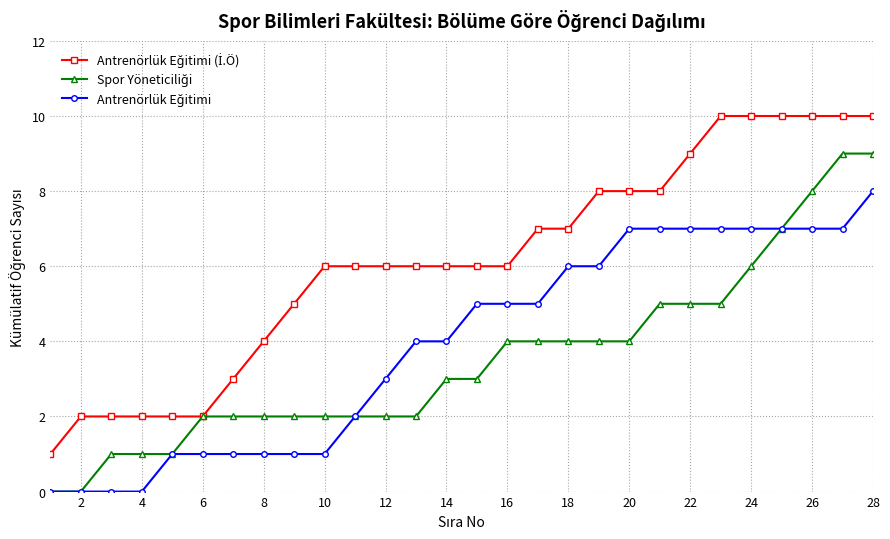

What is the maximum value shown in the chart?

10